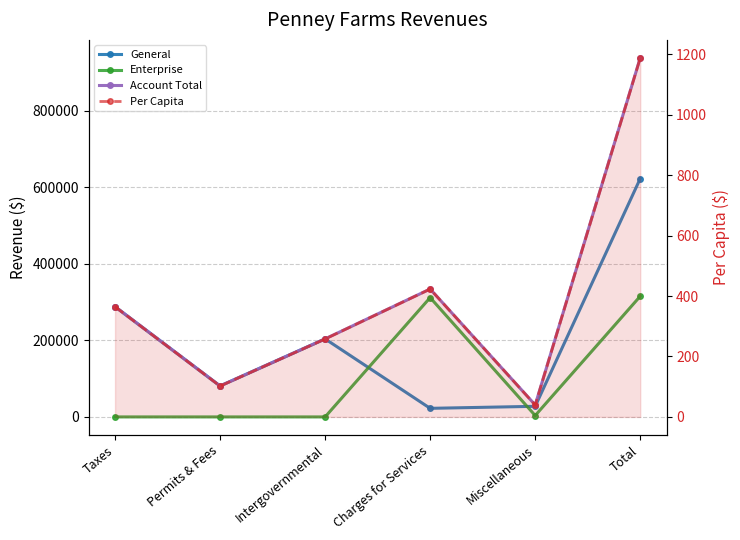

At how many categories does at least one series exceed 418294?

1